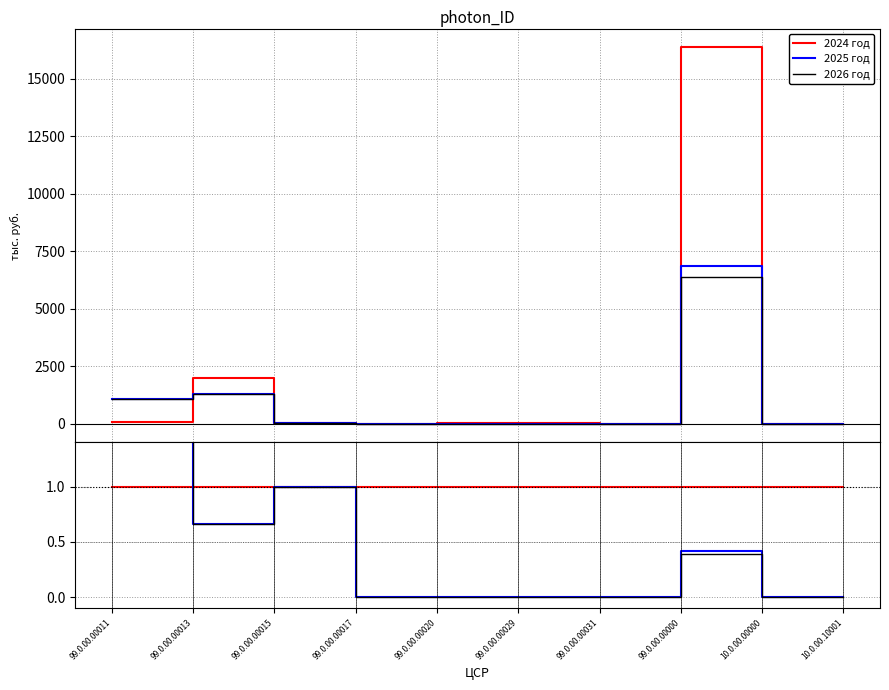

Which series has the widest spread of values?

2025 год